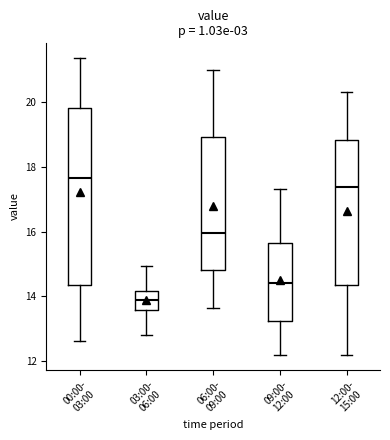

Which box has the highest median line?

00:00- 03:00